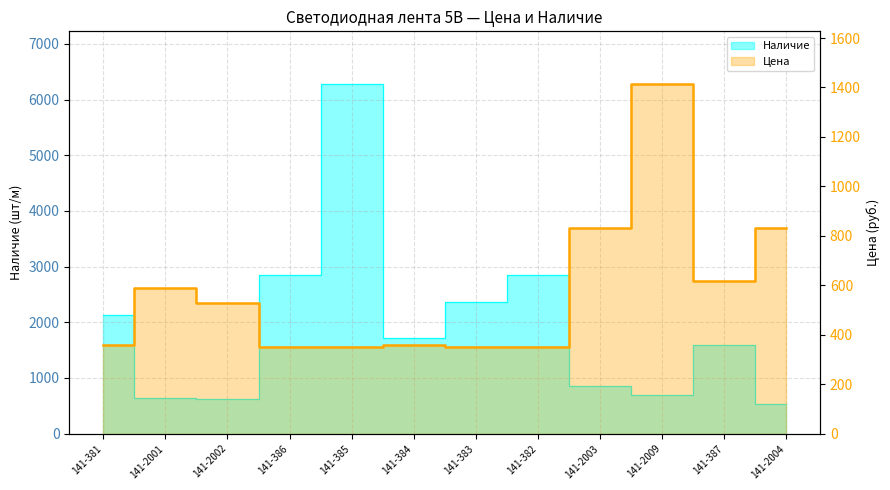

Is the value of Наличие at 141-383 greater than the value of Цена at 141-384?

Yes